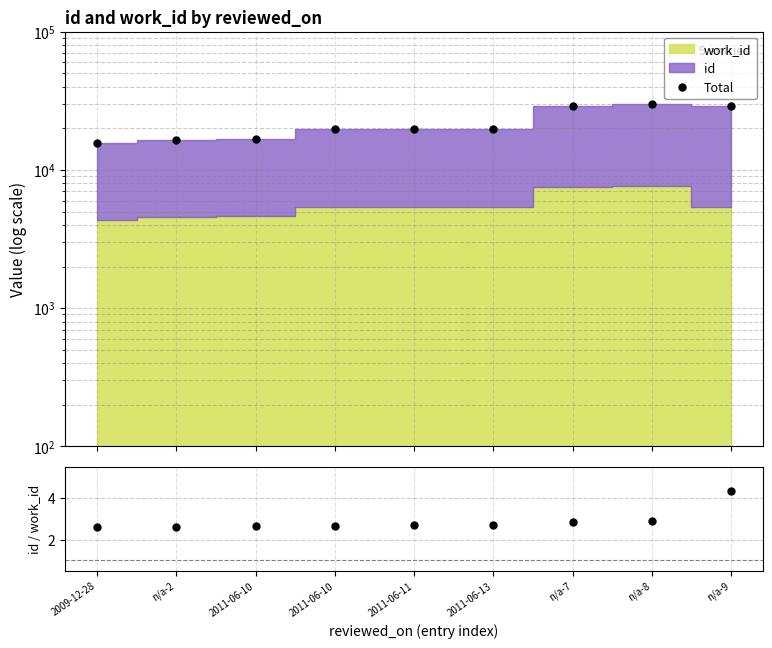

How many values in the Total series are below 19770?

4